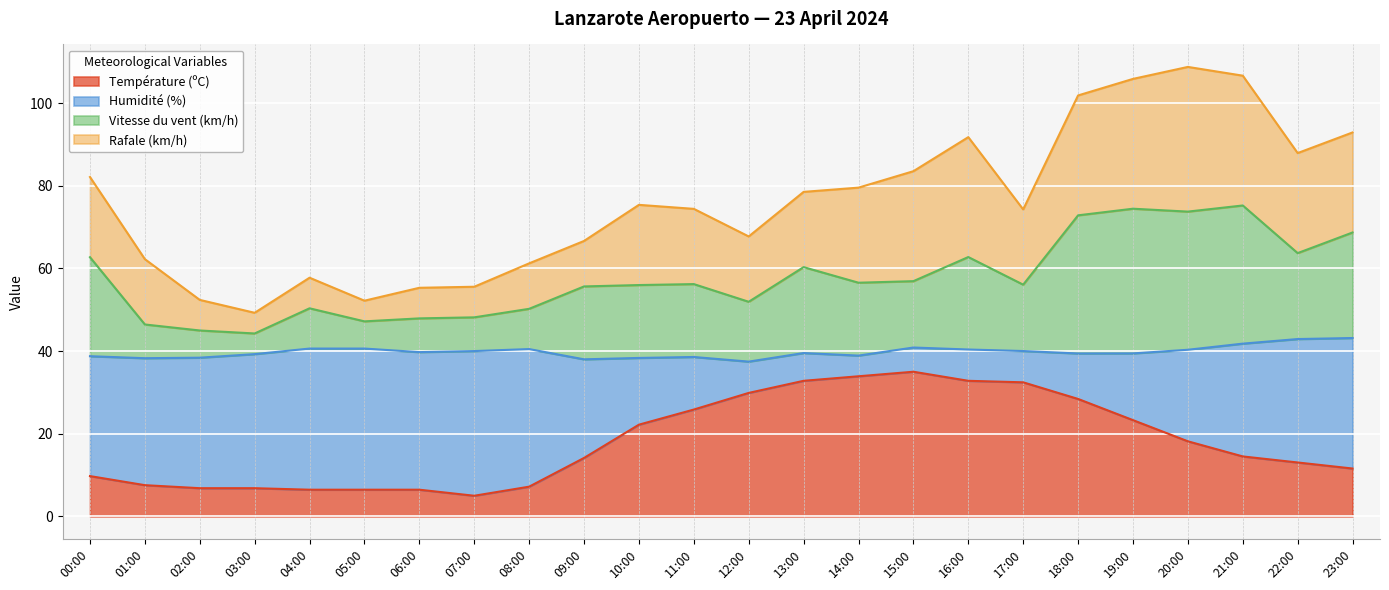

Which series has the largest range (max minus min)?

Vitesse du vent (km/h)